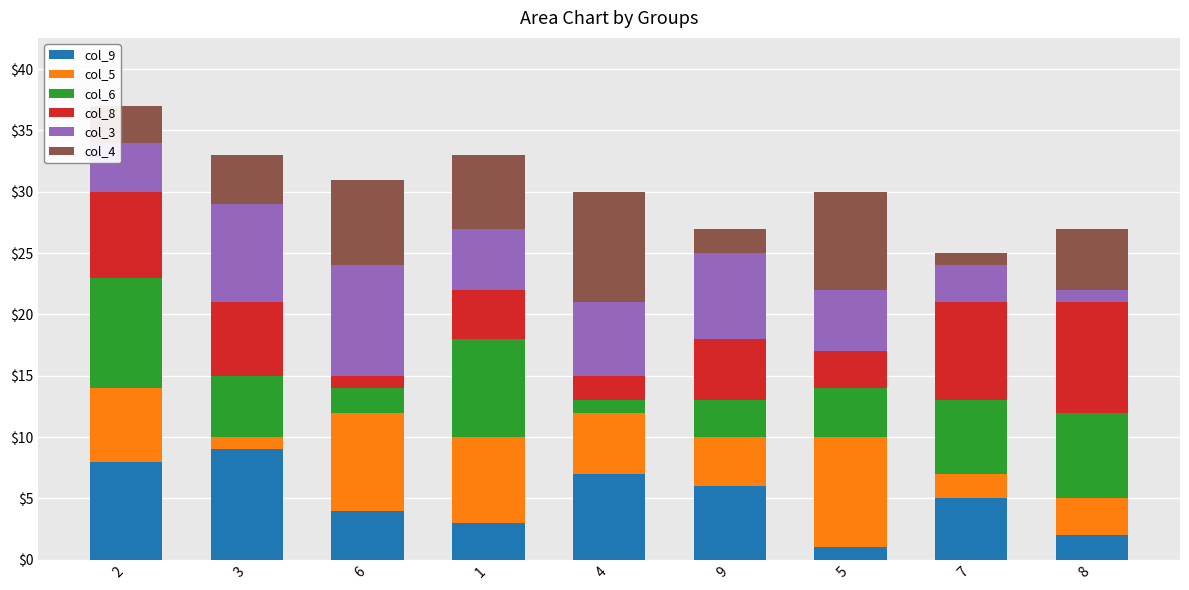

The value of col_9 at 6 is 1. True or false?

False